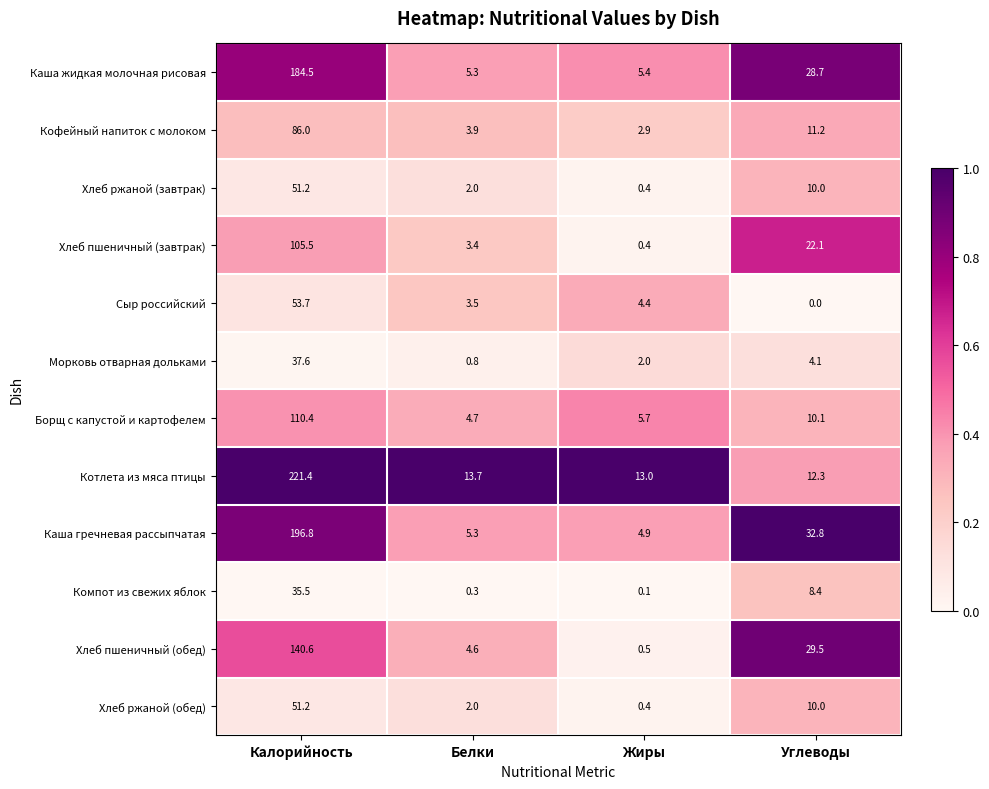

Which series has the widest spread of values?

Котлета из мяса птицы